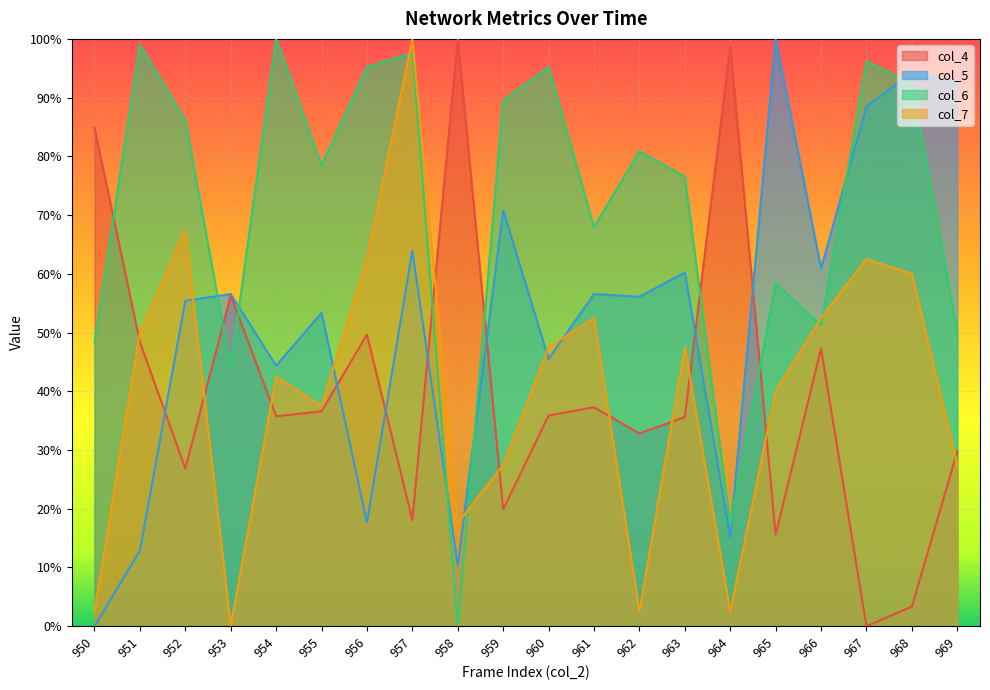

Which series has the largest total across all categories?

col_6